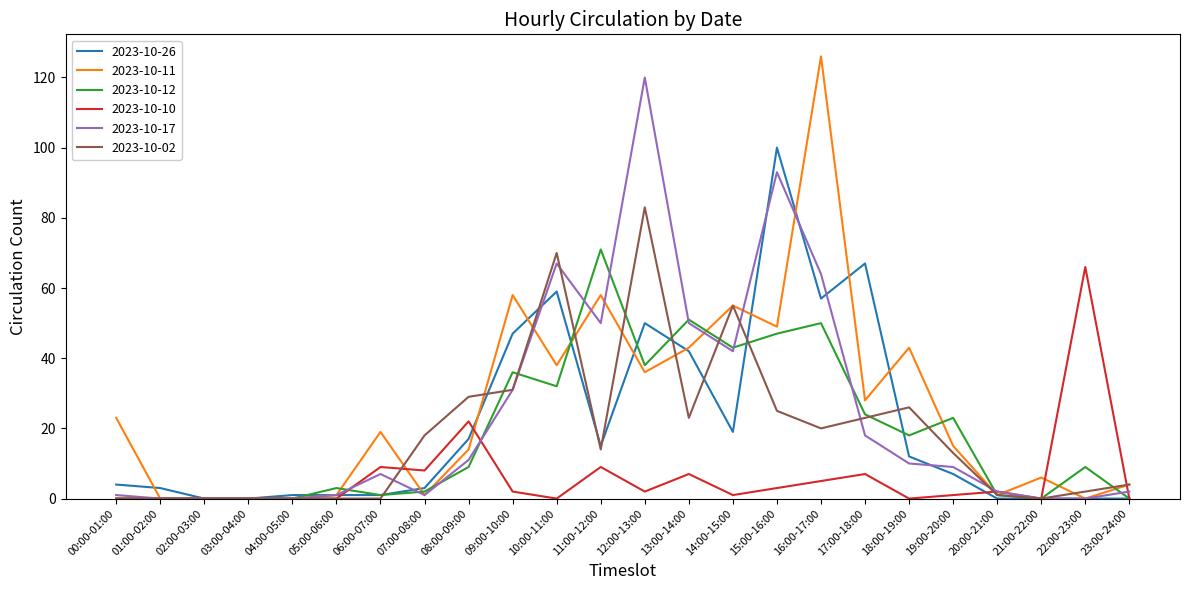

Does the chart have visible grid lines?

No